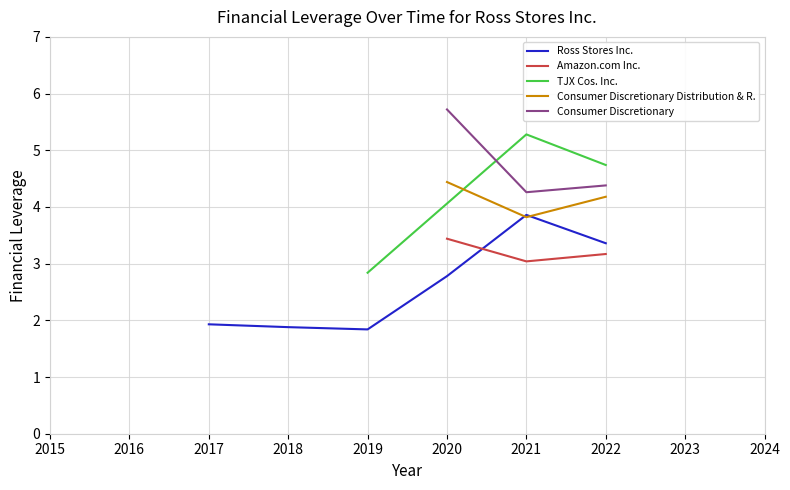

How many data points in Ross Stores Inc. are less than 2?

3